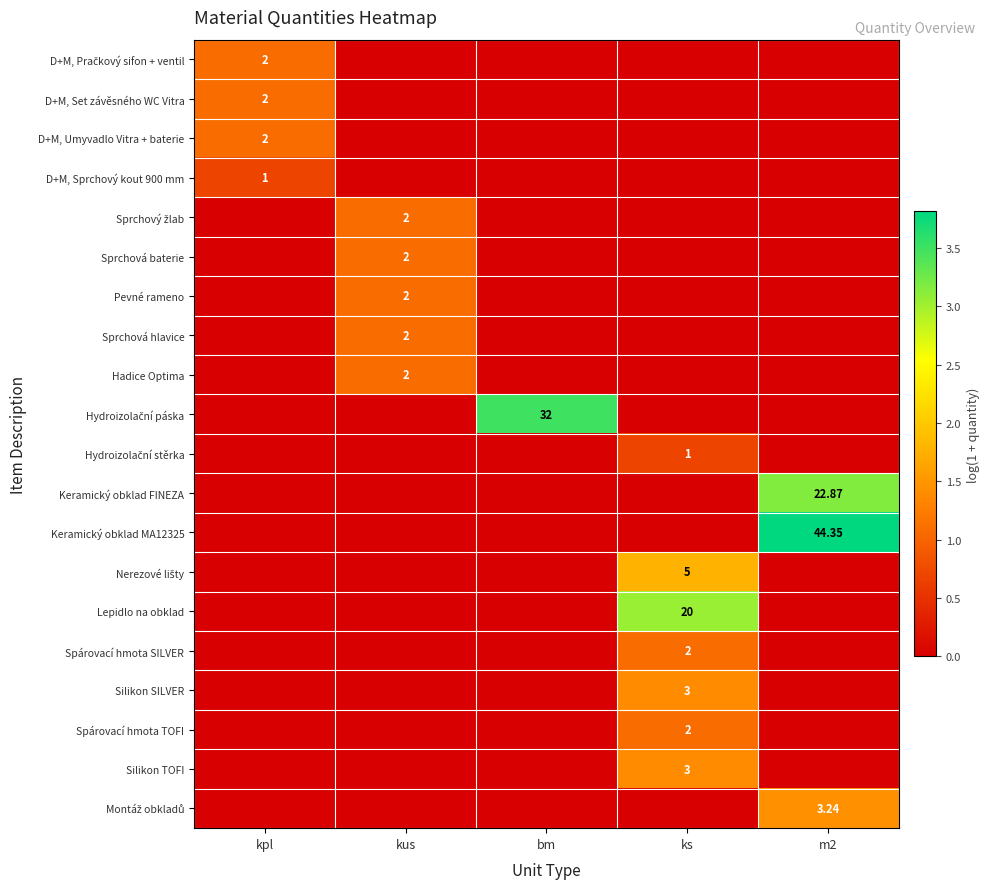

List the labels in order of Sprchová hlavice value, largest first.

kus, kpl, bm, ks, m2